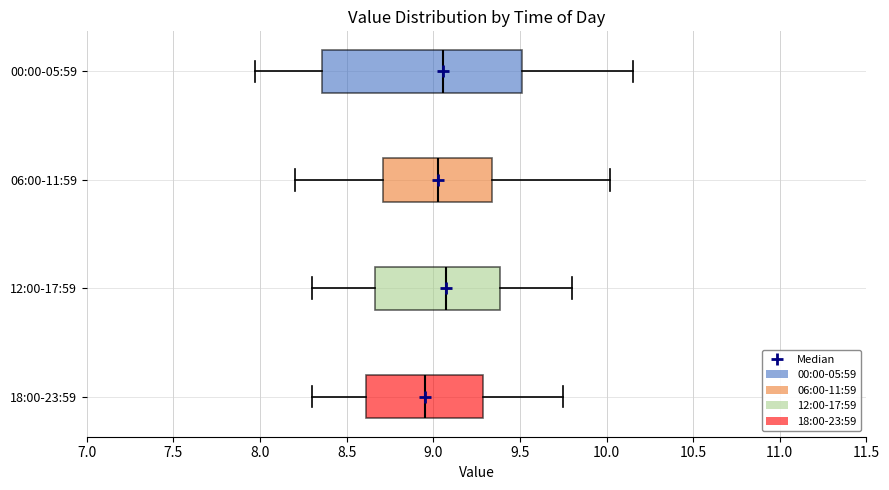

Comparing the boxes themselves (not the whiskers), which one is the widest?

00:00-05:59